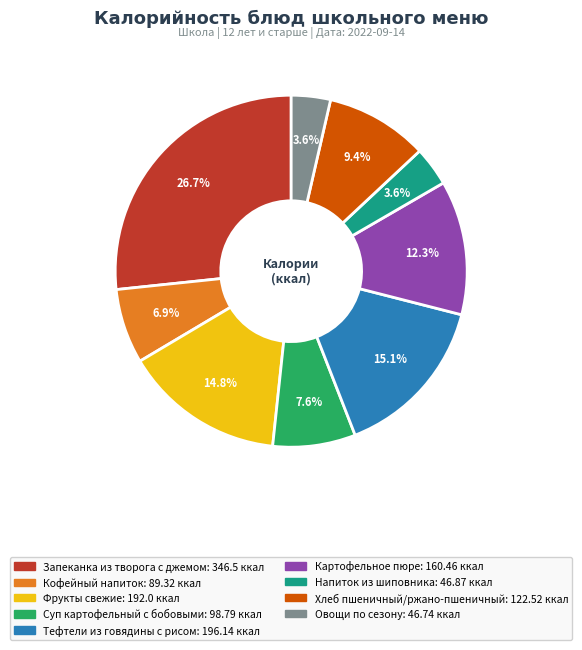

Is there any slice that represents more than half of the pie?

No